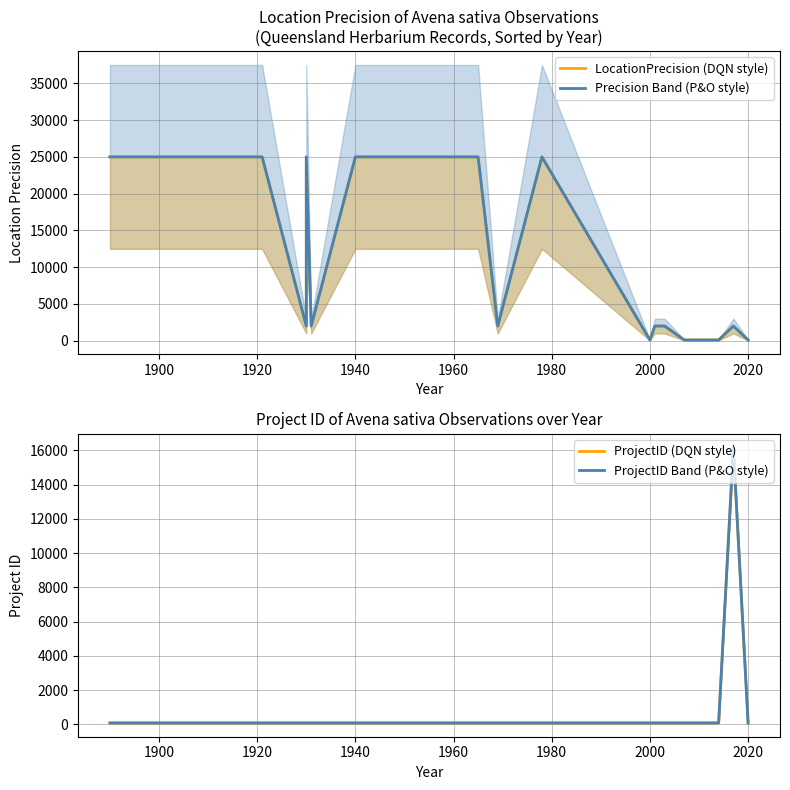

How many values in the LocationPrecision (DQN style) series are below 2000?

8